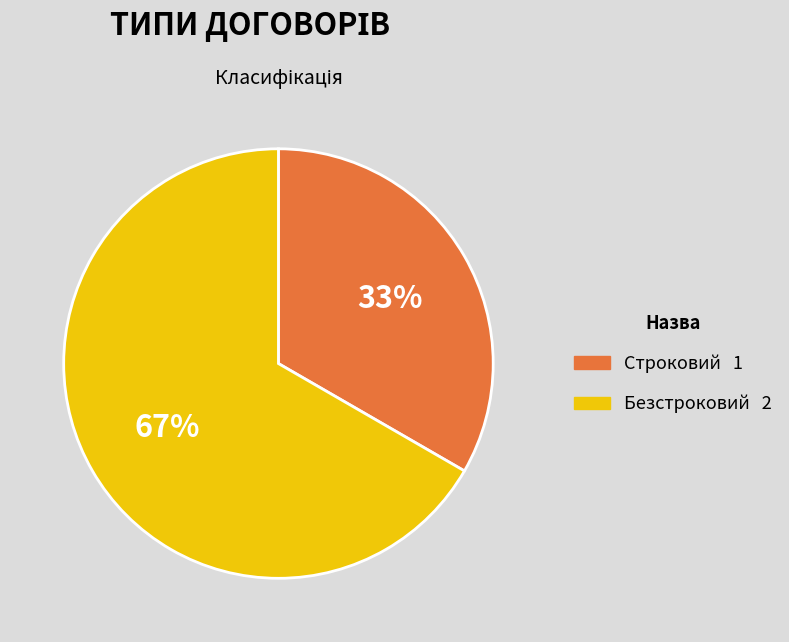

To the nearest percent, what is the combined percentage of Строковий and Безстроковий?

100%